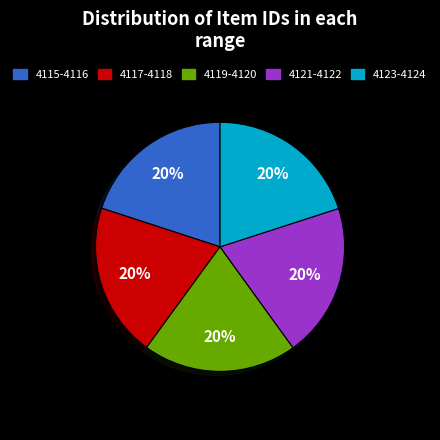

Which slice is the largest?

4124